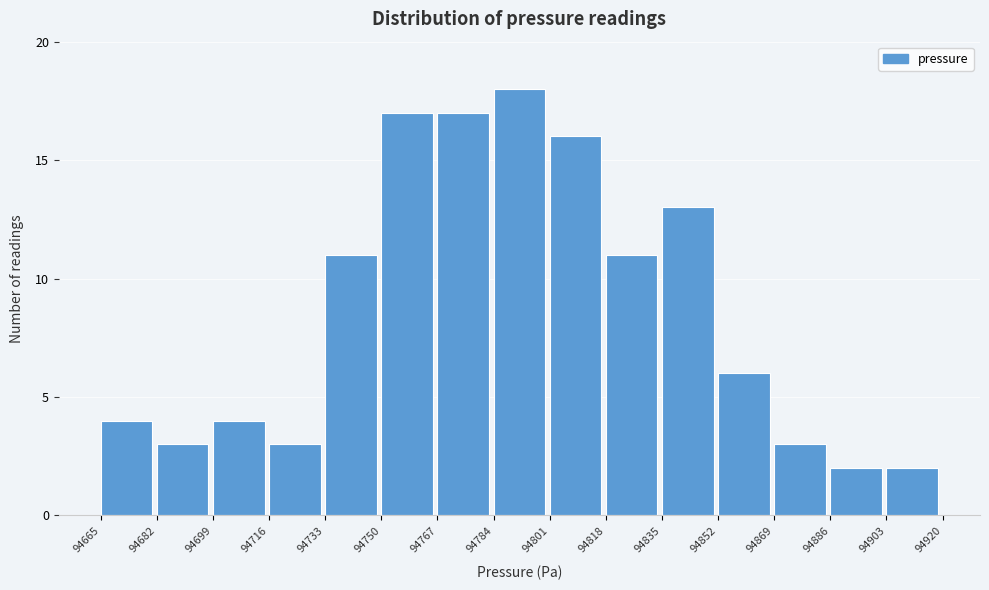

Reading left to right, transcribe this chart: for each bar, give the range it covers on the x-axis and its height. The values are not printed on the chart, so give them approximately, as read against the axis.

94665 to 94682: 4
94682 to 94699: 3
94699 to 94716: 4
94716 to 94733: 3
94733 to 94750: 11
94750 to 94767: 17
94767 to 94784: 17
94784 to 94801: 18
94801 to 94818: 16
94818 to 94835: 11
94835 to 94852: 13
94852 to 94869: 6
94869 to 94886: 3
94886 to 94903: 2
94903 to 94920: 2